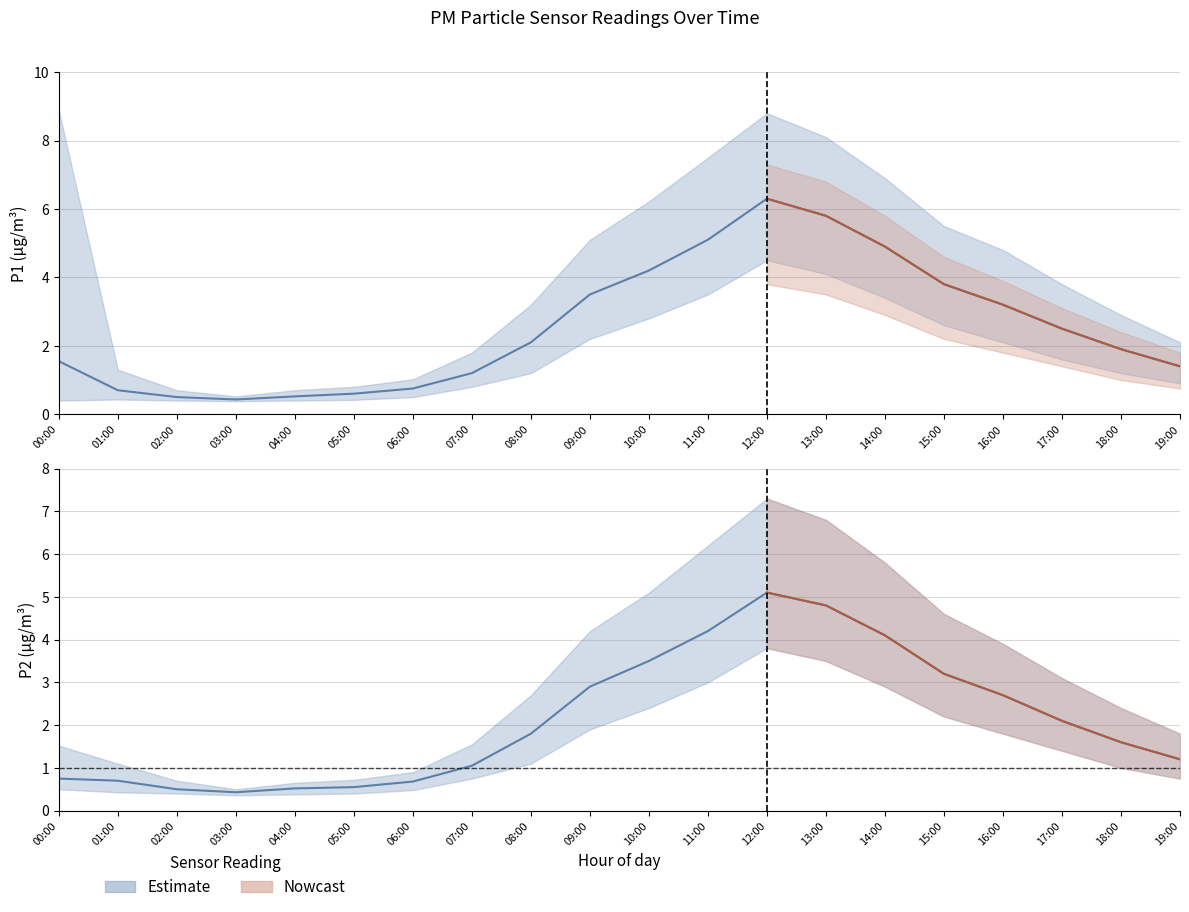

Which category has the lowest value in the P2_upper series?

03:00